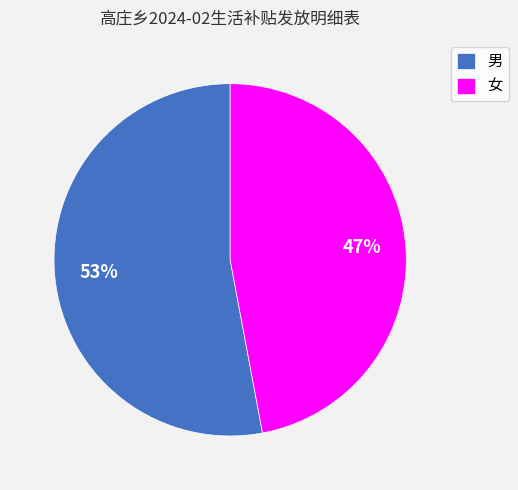

Between 女 and 男, which is larger?

男